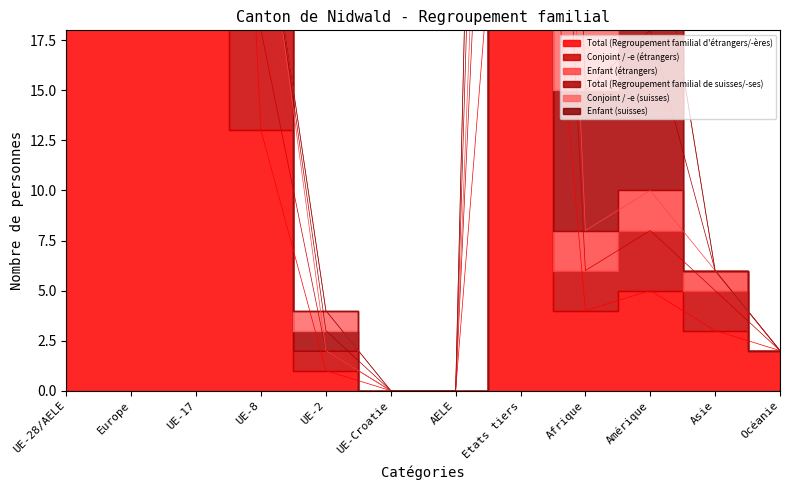

Which has a higher value, UE-2 or Amérique?

Amérique